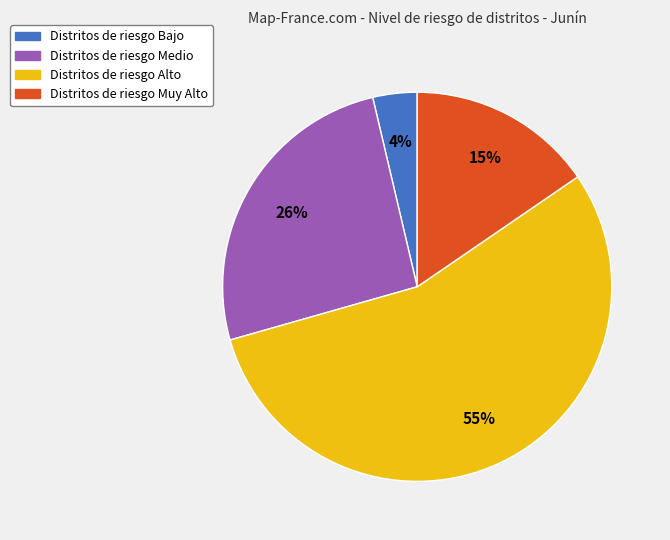

To the nearest percent, what is the difference between the largest and smallest slice percentages?

51%